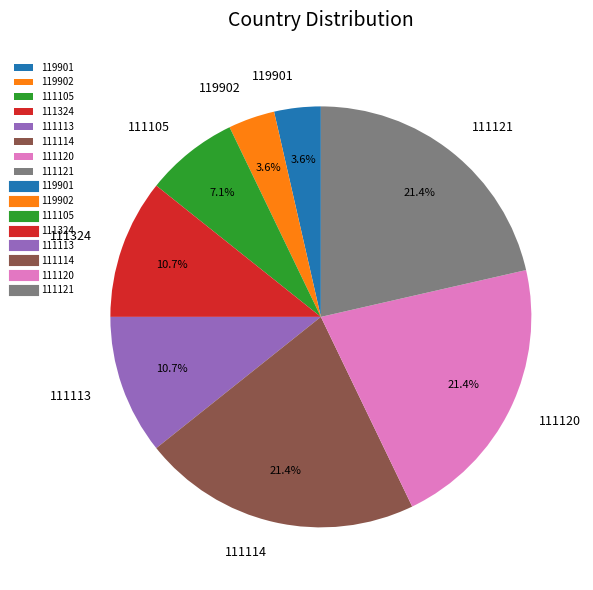

Is it true that 111114 is 21% of the pie?

True